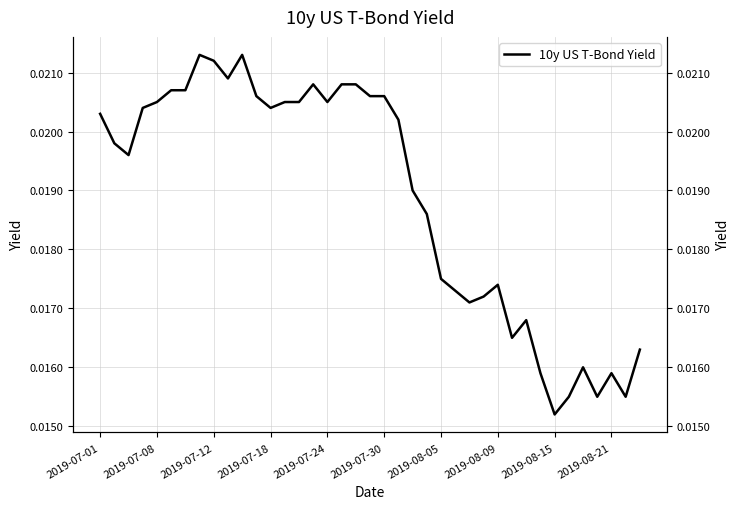

At which category does the chart reach its minimum across all series?

2019-08-15